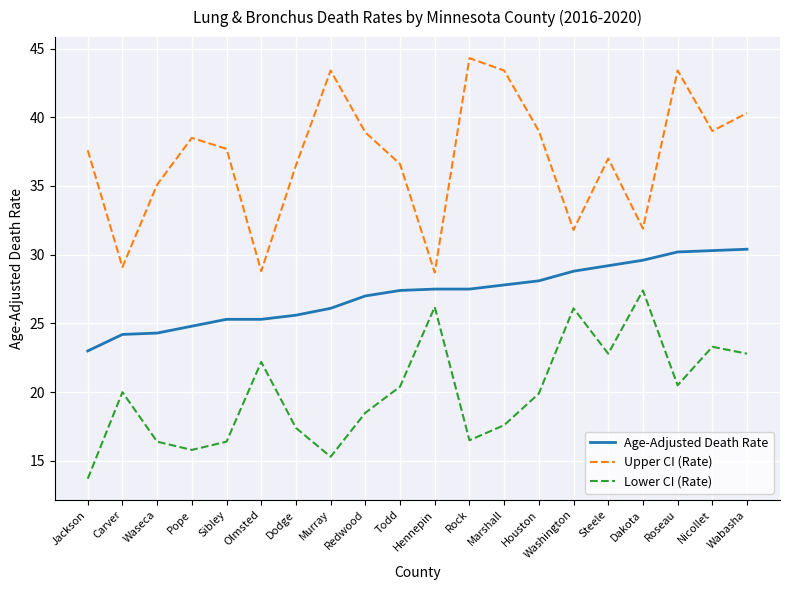

Rank the series by their average value, from lowest to highest.

Lower CI (Rate), Age-Adjusted Death Rate, Upper CI (Rate)